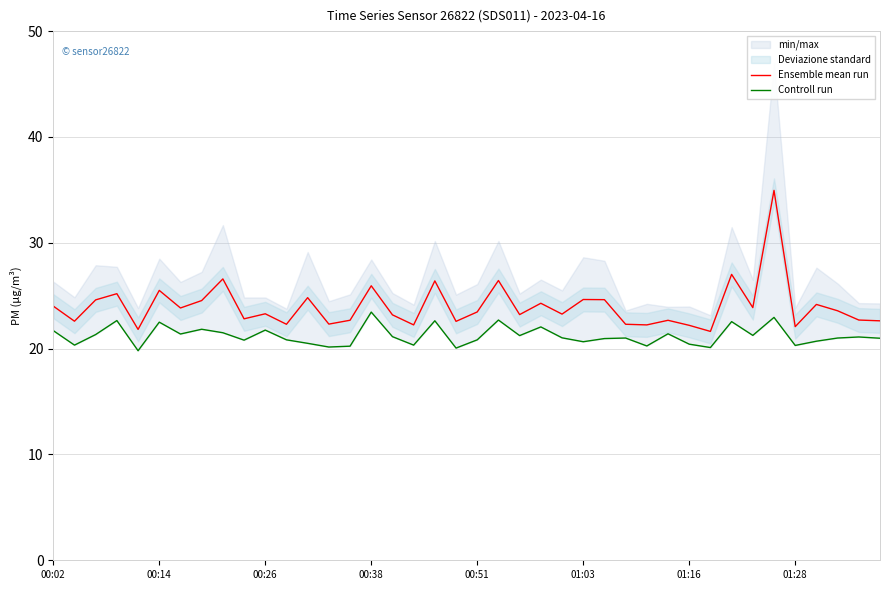

True or false: Ensemble mean run has a value of 25.5 at 00:14.

True